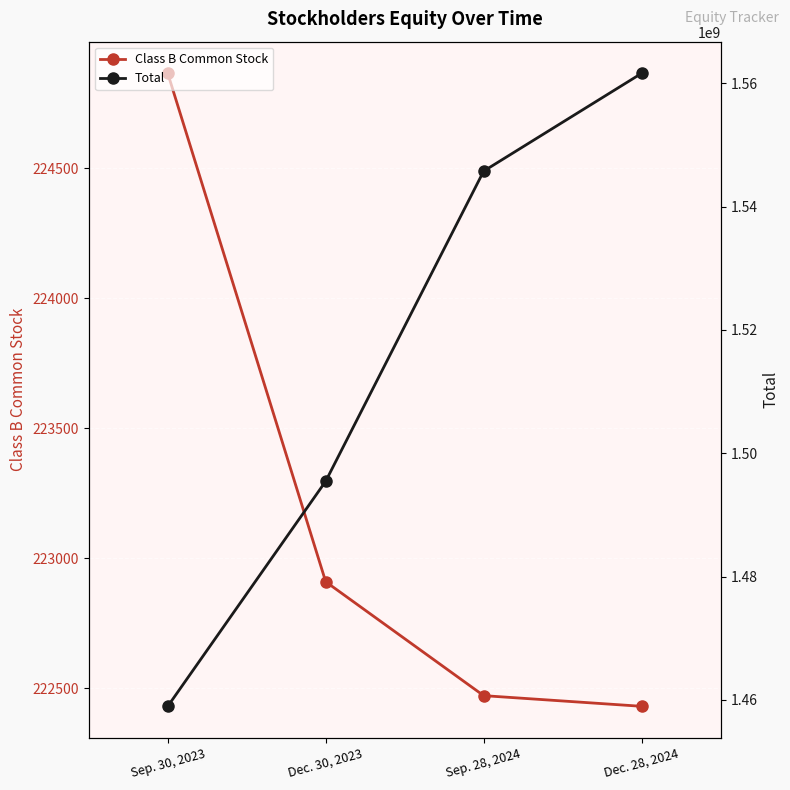

At which category is the sum across all series the highest?

Dec. 28, 2024